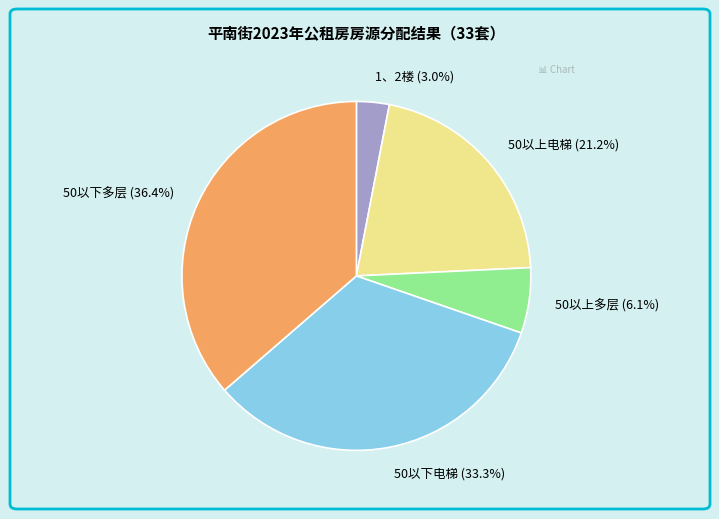

Is there any slice that represents more than half of the pie?

No